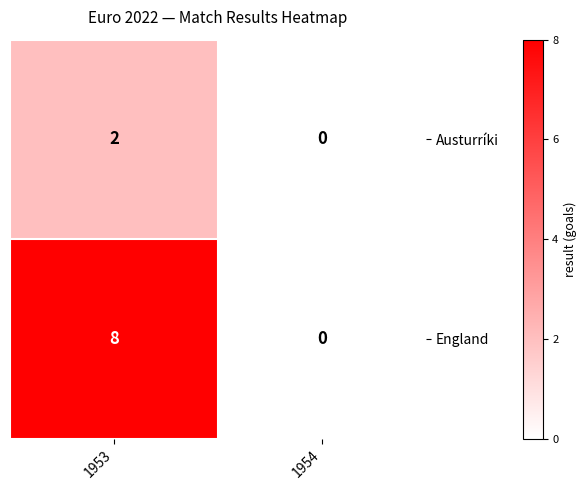

Count the number of categories in the chart.

2